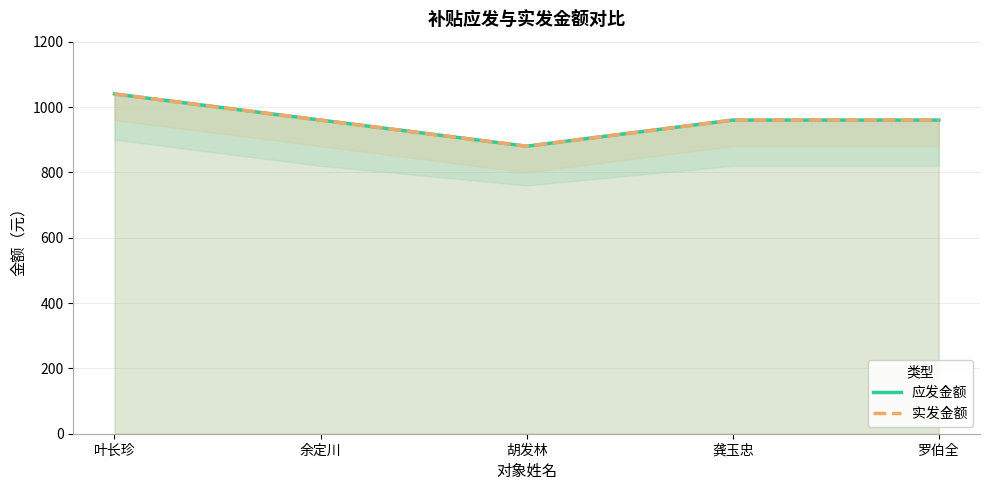

What is the lowest value of the 实发金额 series?

880